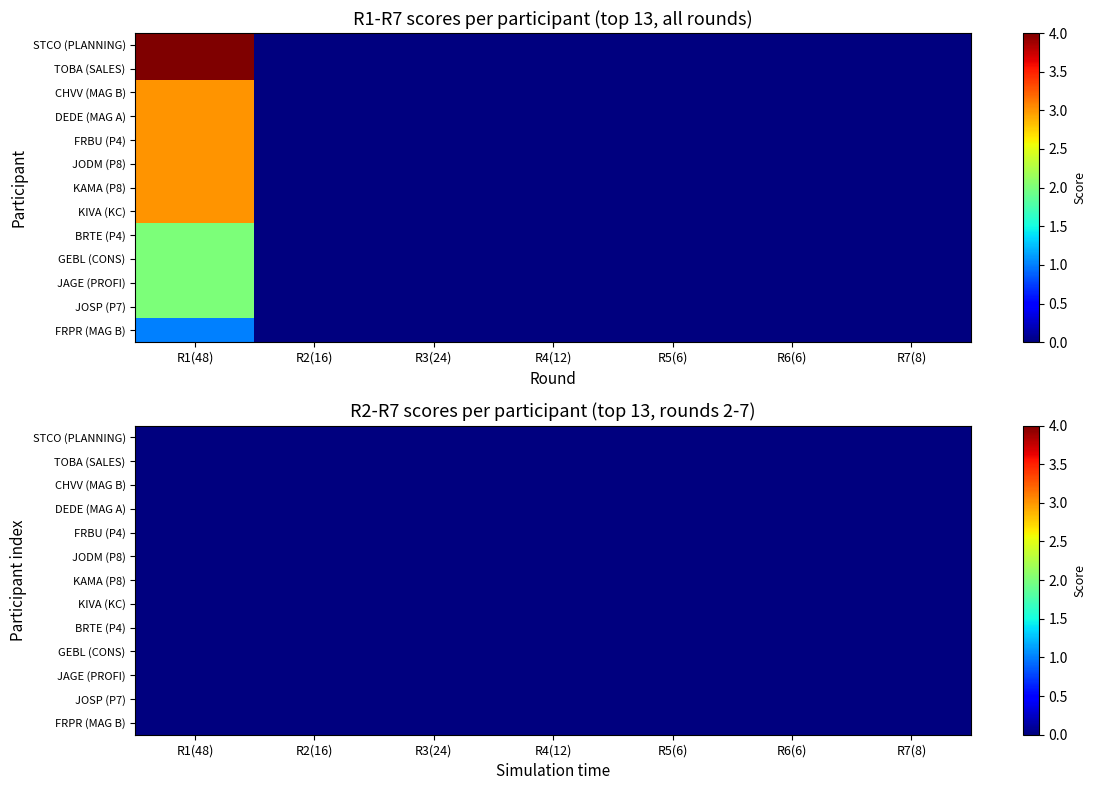

The KC series shows 0 at R4(12). True or false?

True